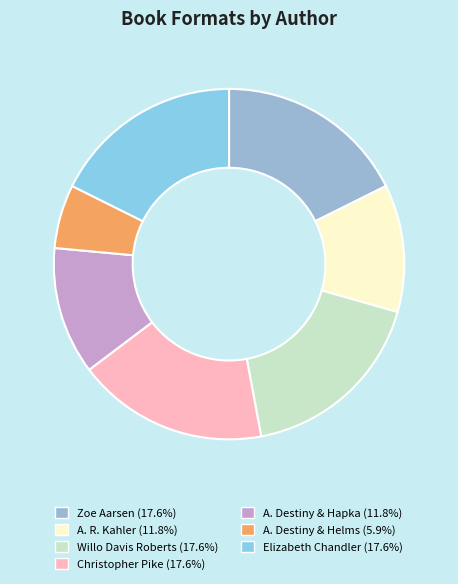

How many segments does this pie chart have?

7